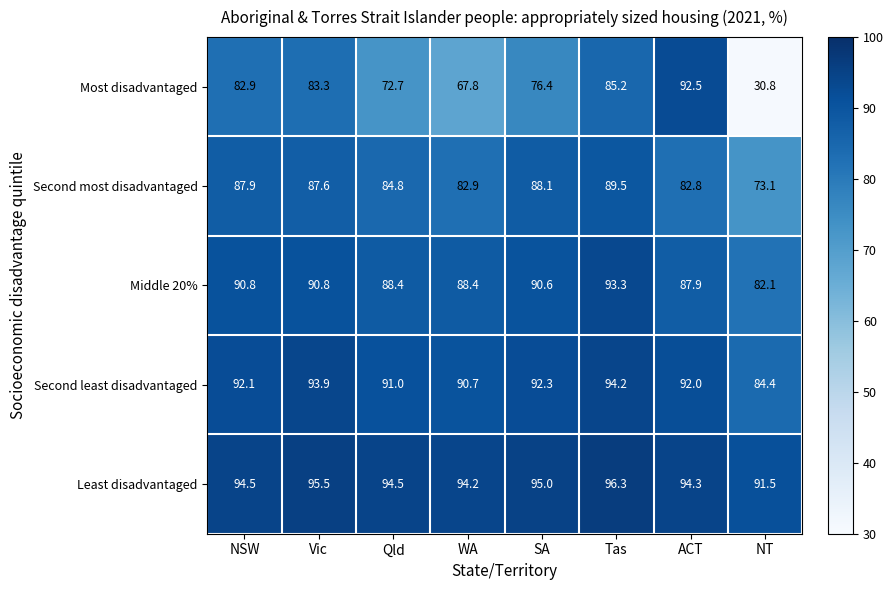

At how many categories does at least one series exceed 87?

8